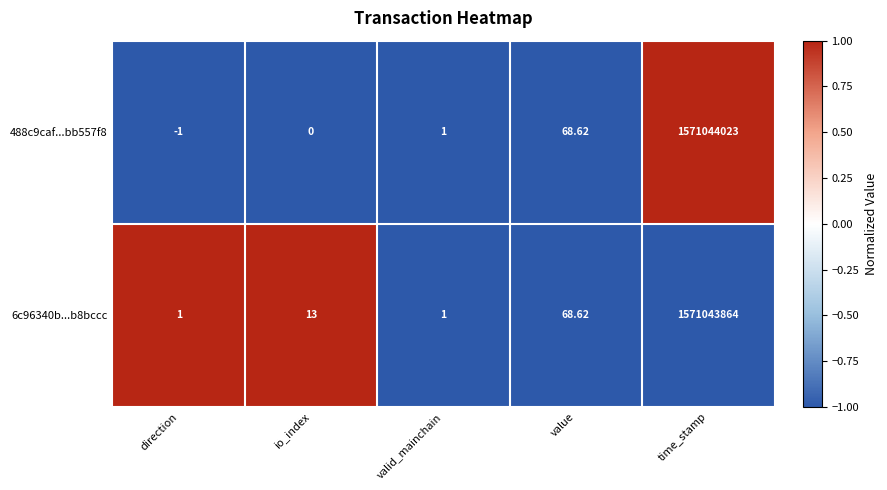

Is the value of 488c9caf...bb557f8 at time_stamp greater than the value of 6c96340b...b8bccc at direction?

Yes